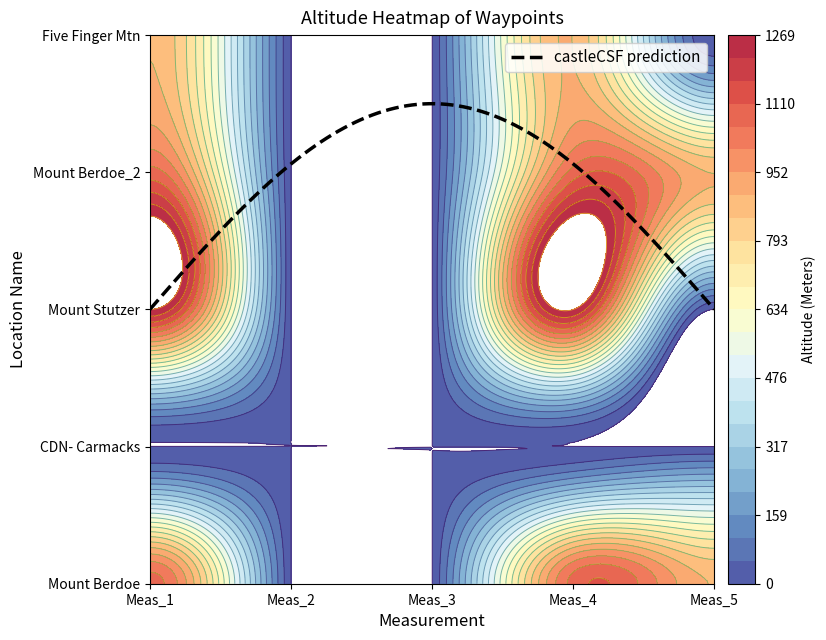

At which label does Berg reach its peak?

Mount Stutzer